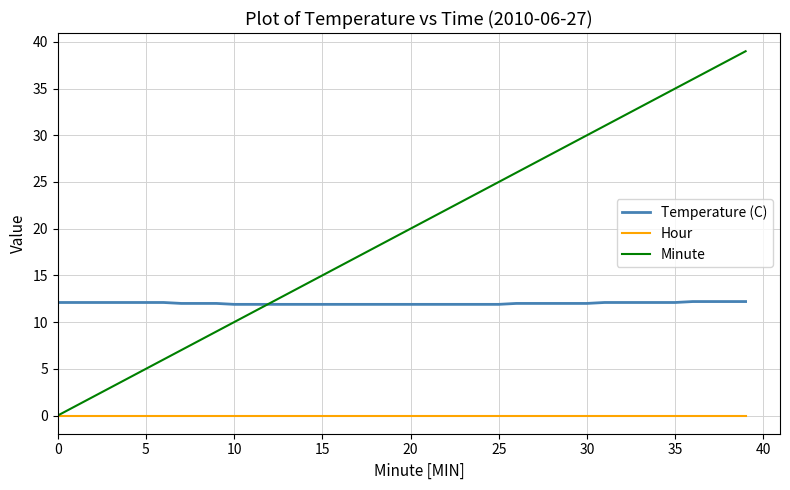

True or false: Temperature (C) and Hour intersect in this chart.

False